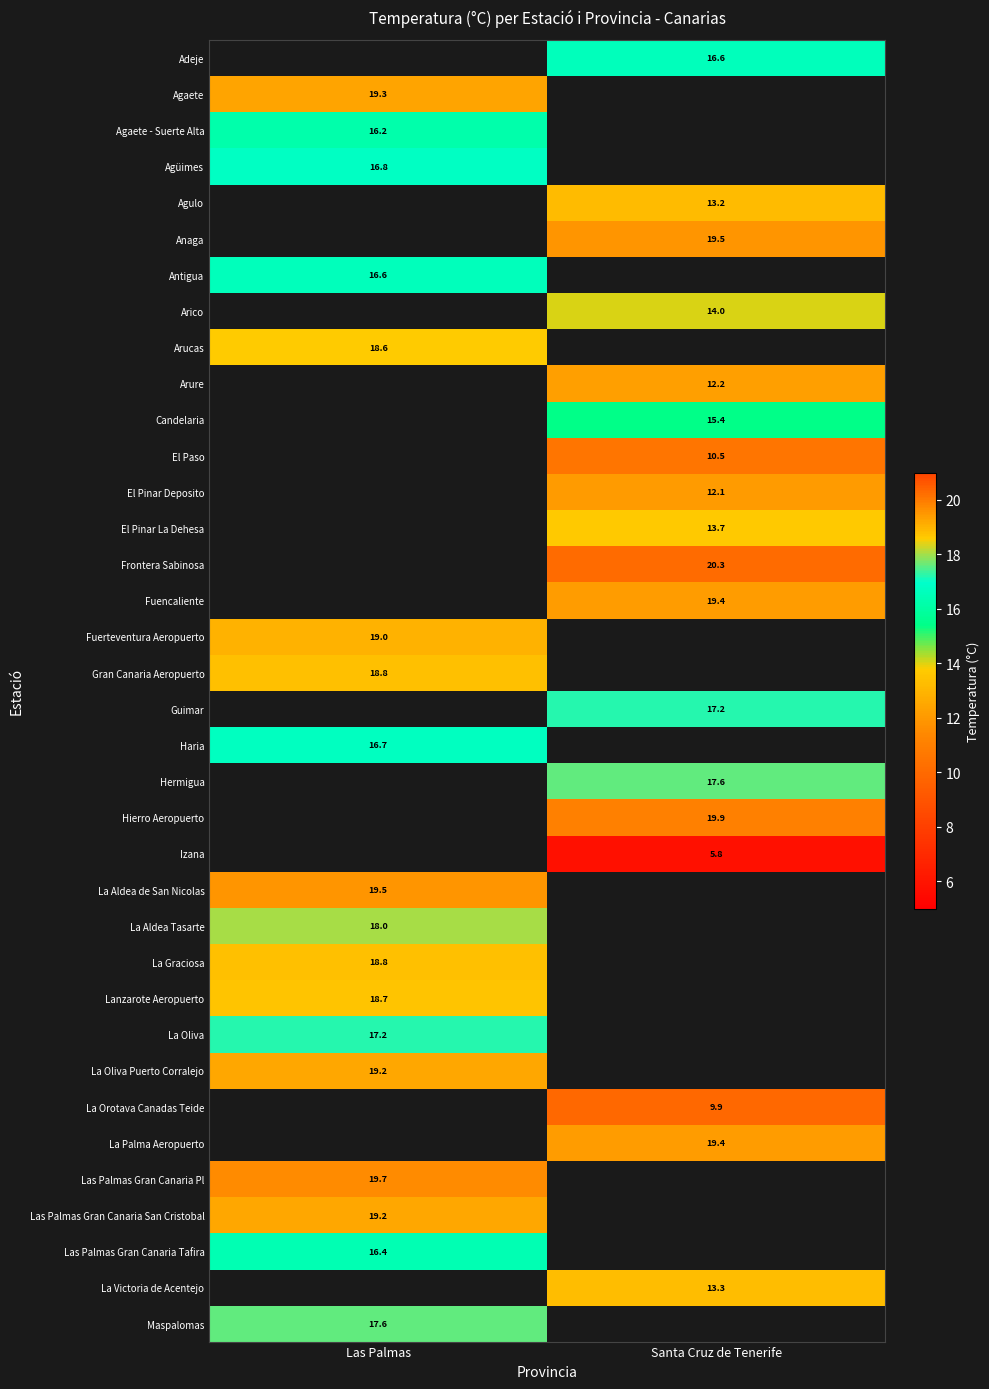

Is it true that Fuencaliente equals 8.4 at Santa Cruz de Tenerife?

False